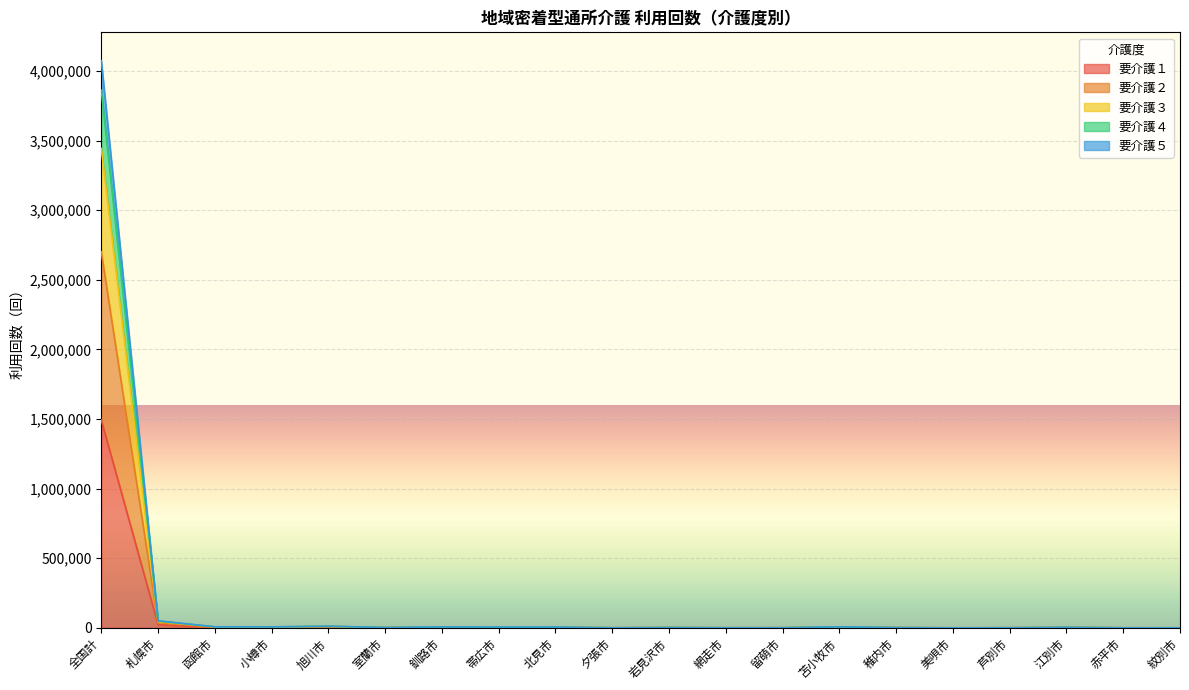

Is the value of 要介護４ at 室蘭市 greater than the value of 要介護１ at 江別市?

Yes